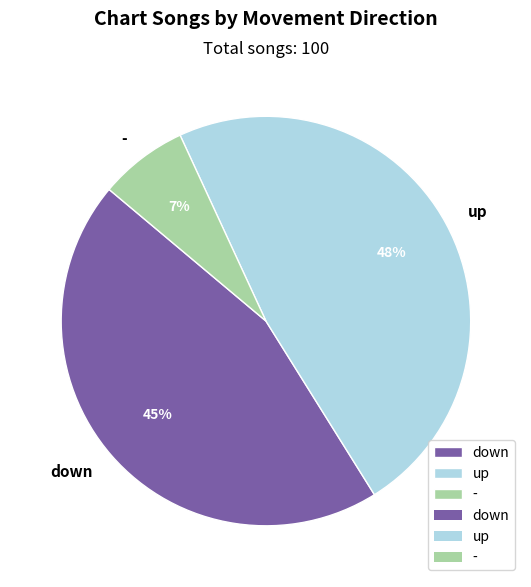

Is there a majority slice in this chart?

No